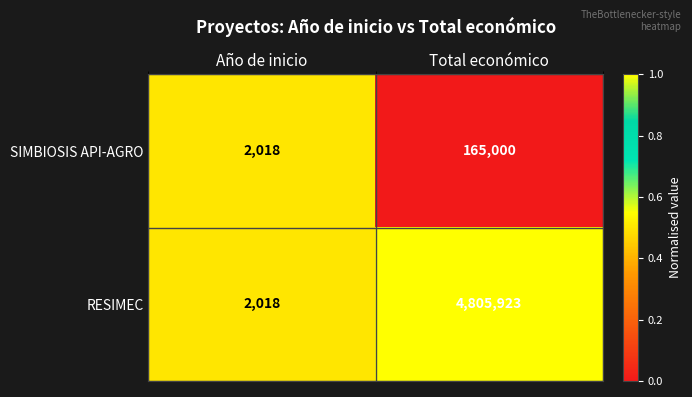

At which label does RESIMEC reach its peak?

Total económico